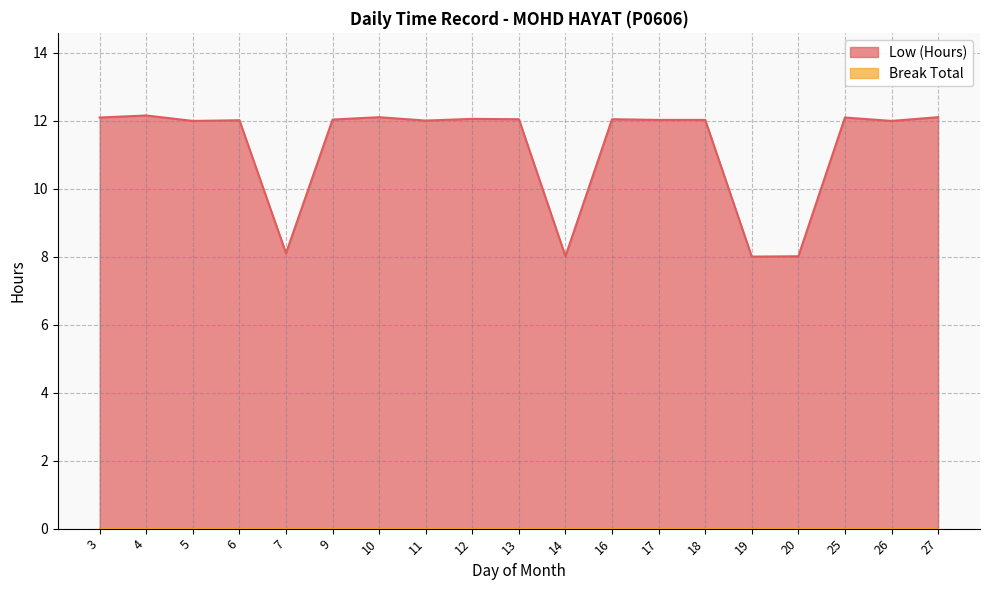

Rank the categories by value from lowest to highest.

19, 14, 20, 7, 5, 26, 11, 6, 17, 18, 9, 13, 16, 12, 3, 25, 10, 27, 4